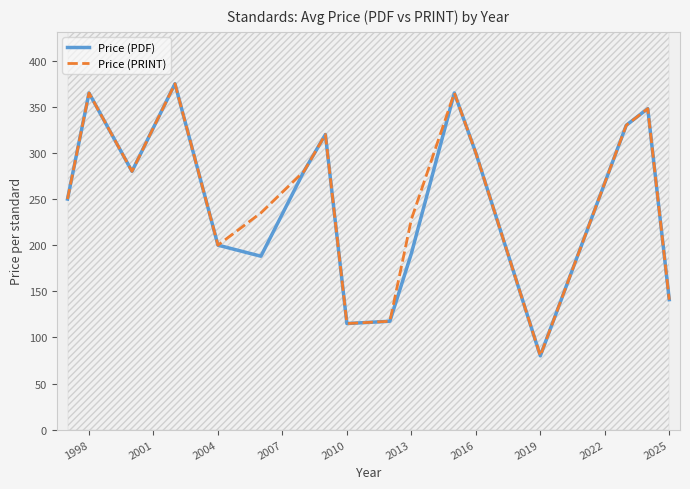

What is the difference between the second highest and minimum values in the Price (PDF) series?

285.0